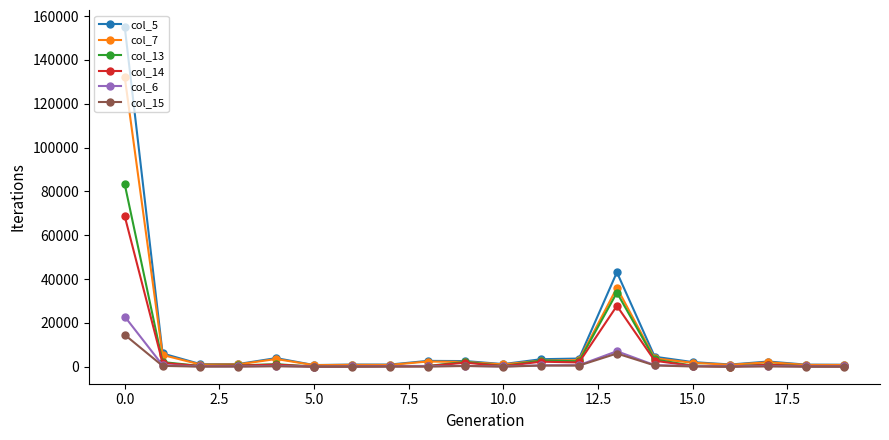

What is the difference between the second highest and minimum values in the col_7 series?

35294